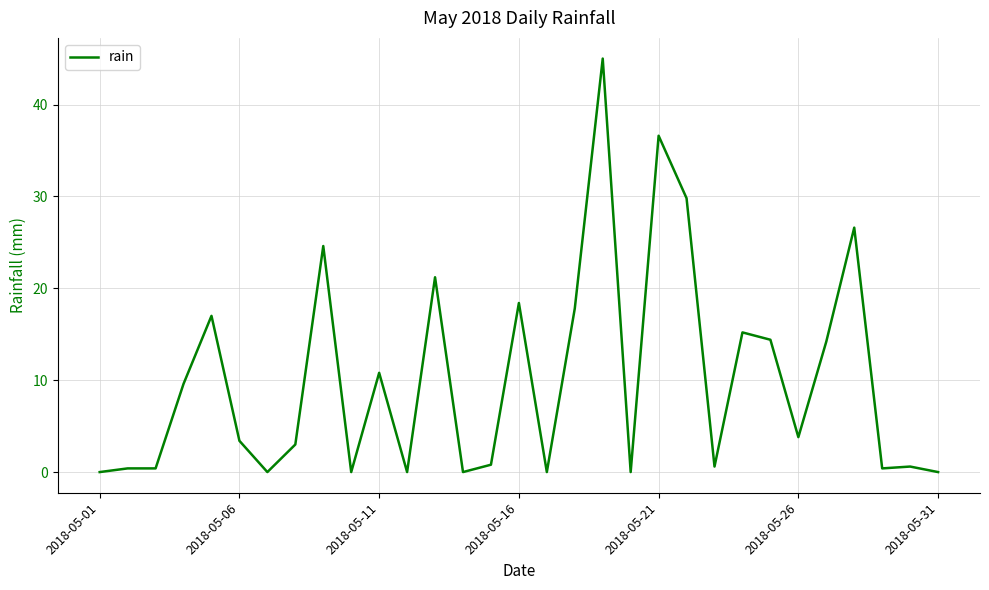

What is the difference between the maximum and minimum values?

45.0